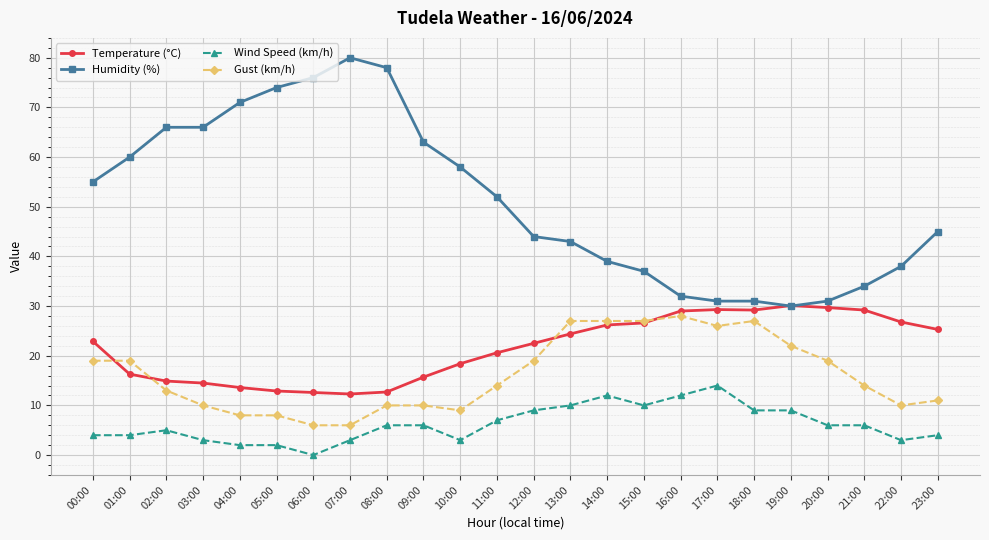

Is the value of Humidity (%) at 00:00 greater than the value of Temperature (°C) at 21:00?

Yes